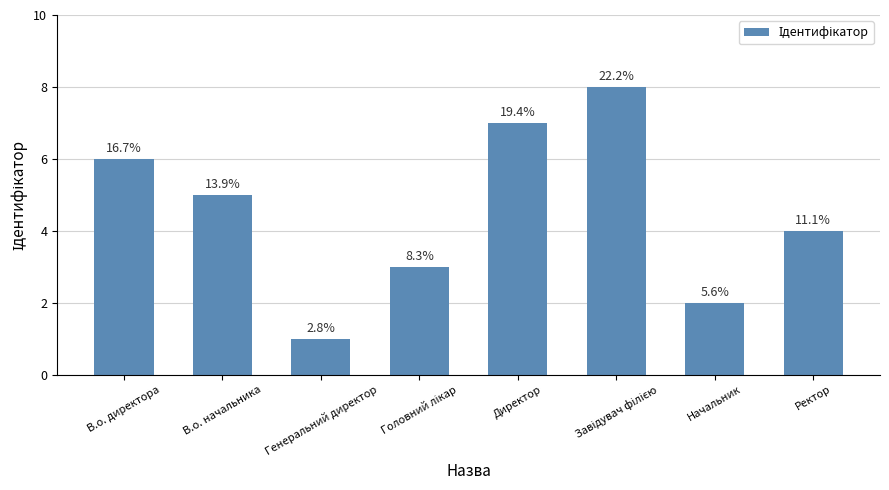

Read the value at В.о. начальника.

5